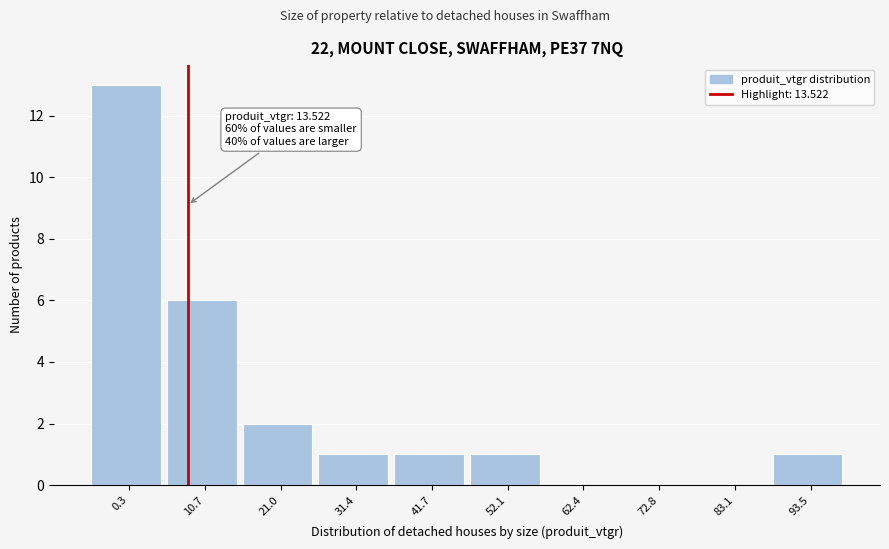

Reading right to left, list all the values displayed in this chart.

93.5=1	83.1=0	72.8=0	62.4=0	52.1=1	41.7=1	31.4=1	21.0=2	10.7=6	0.3=13